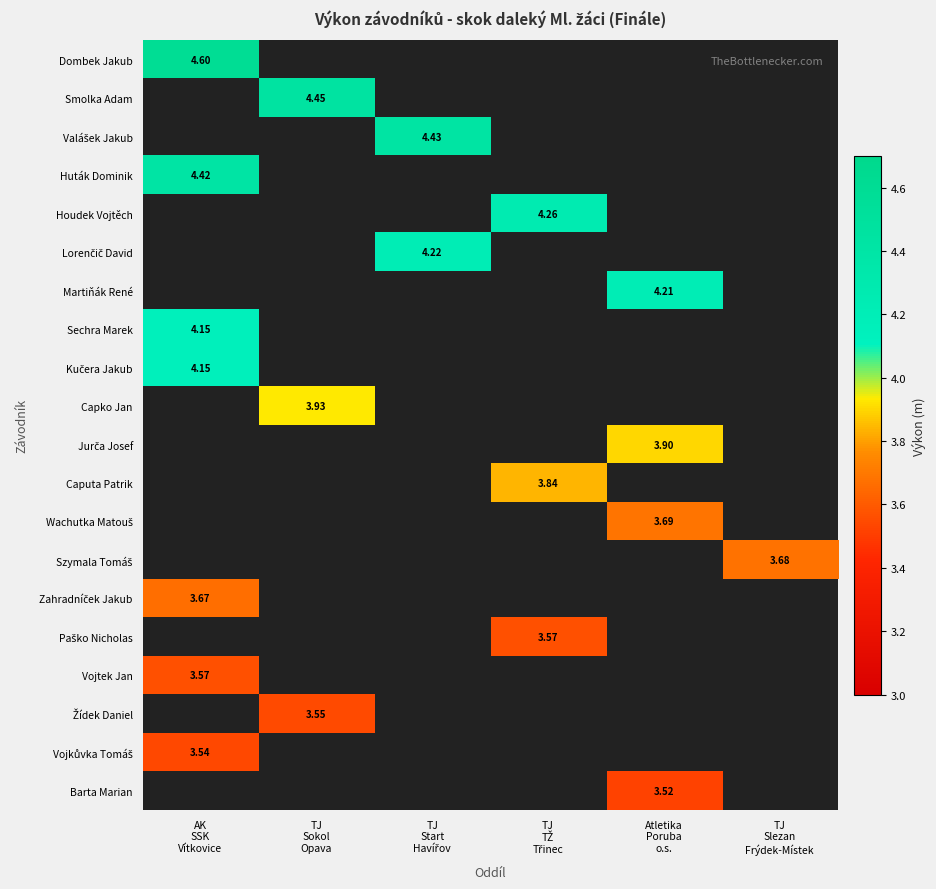

How many series are shown in this chart?

20